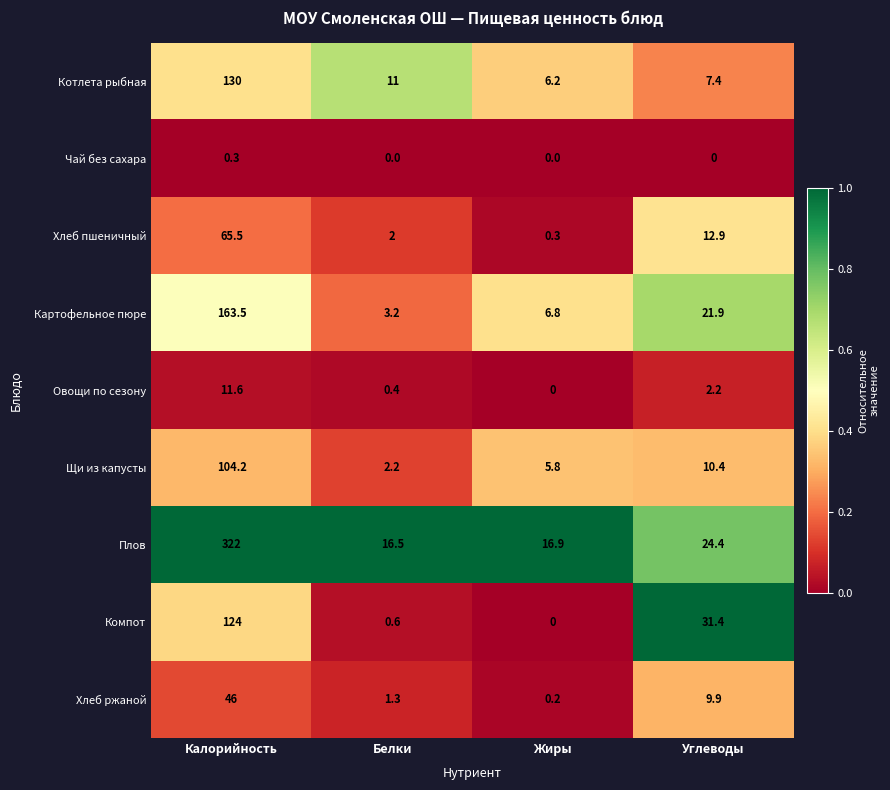

List the labels in order of Хлеб пшеничный value, largest first.

Калорийность, Углеводы, Белки, Жиры